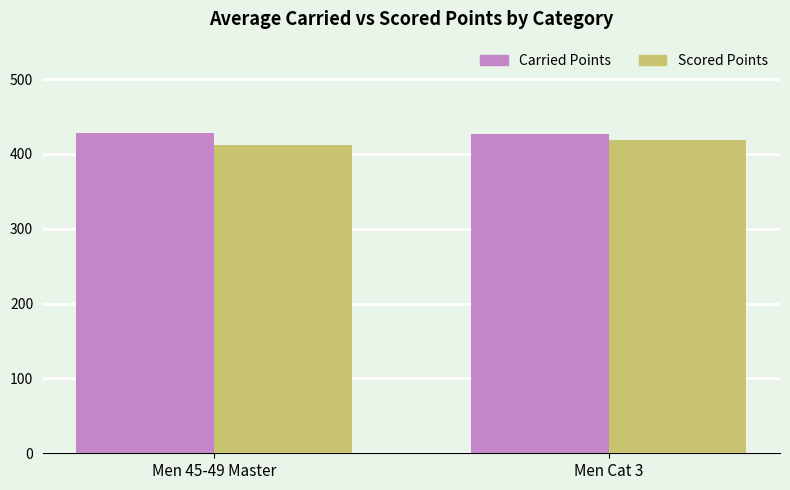

What is the minimum value shown in the chart?

412.4